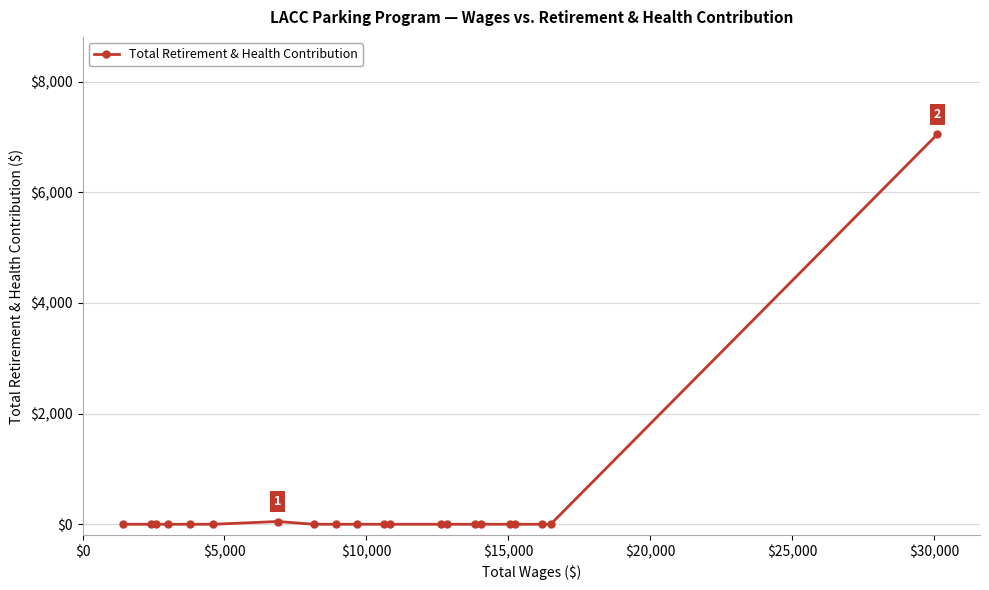

How many lines are shown in the chart?

1